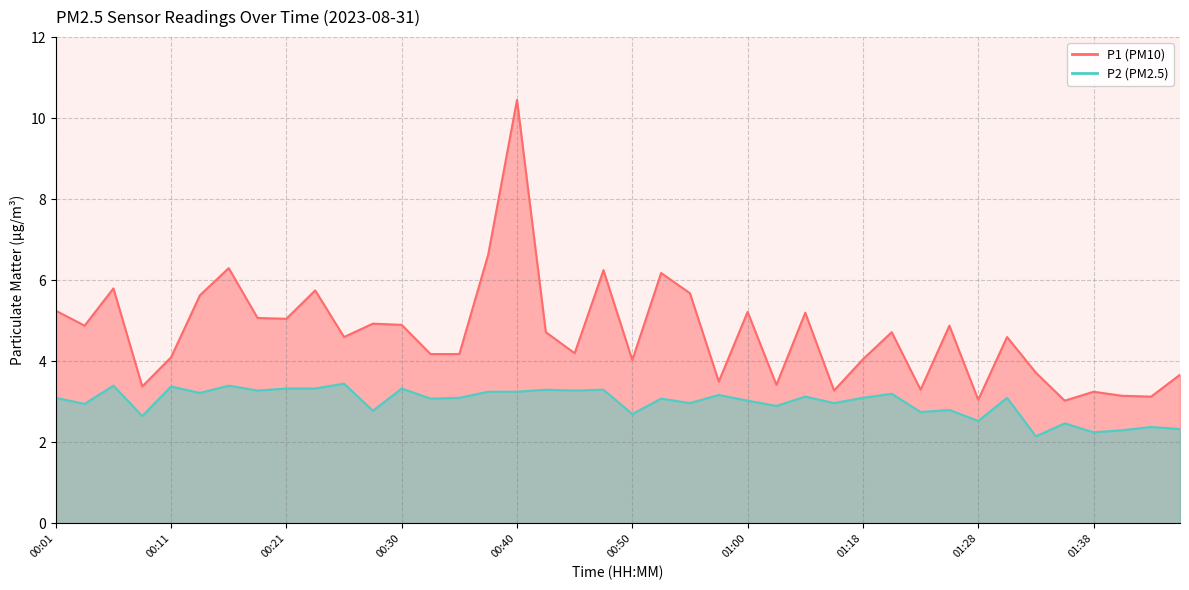

How many lines are shown in the chart?

2